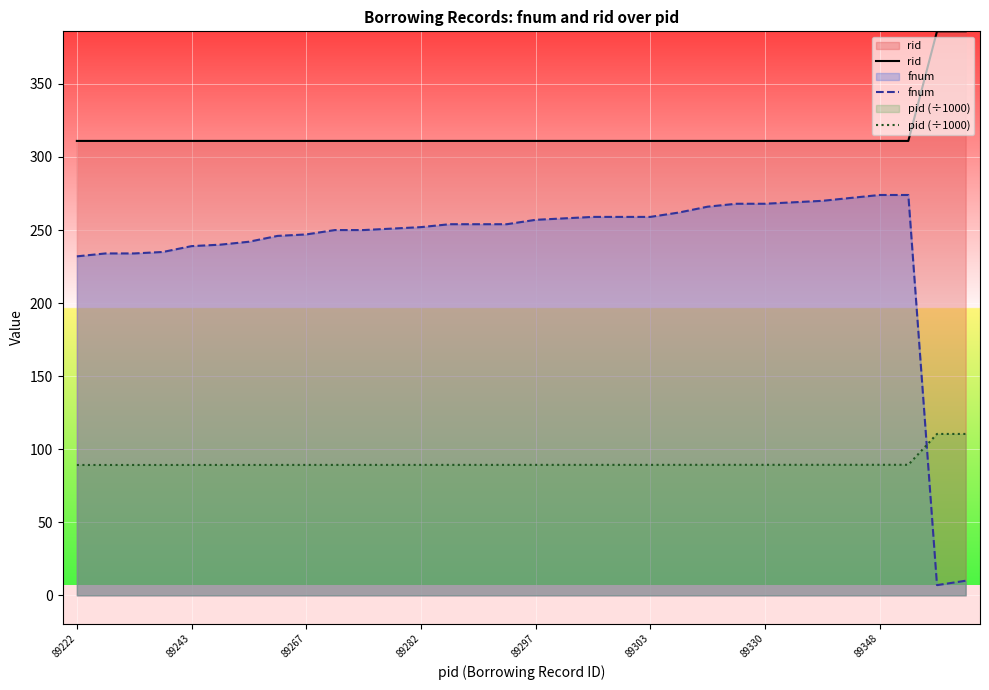

What is the value of the fnum point at the 17th from the left?

257.0